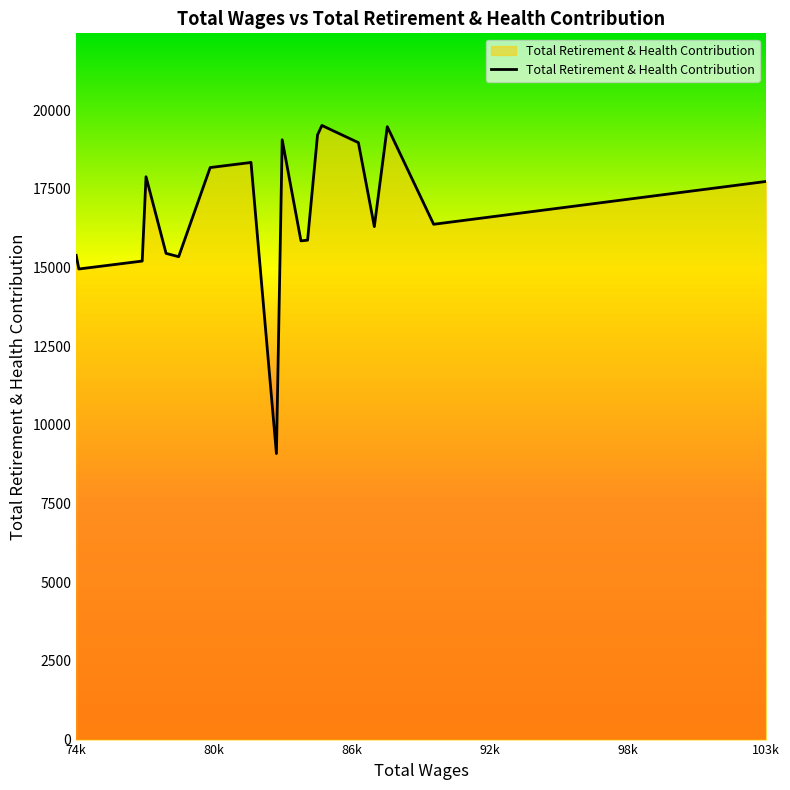

What is the smallest value displayed?

9091